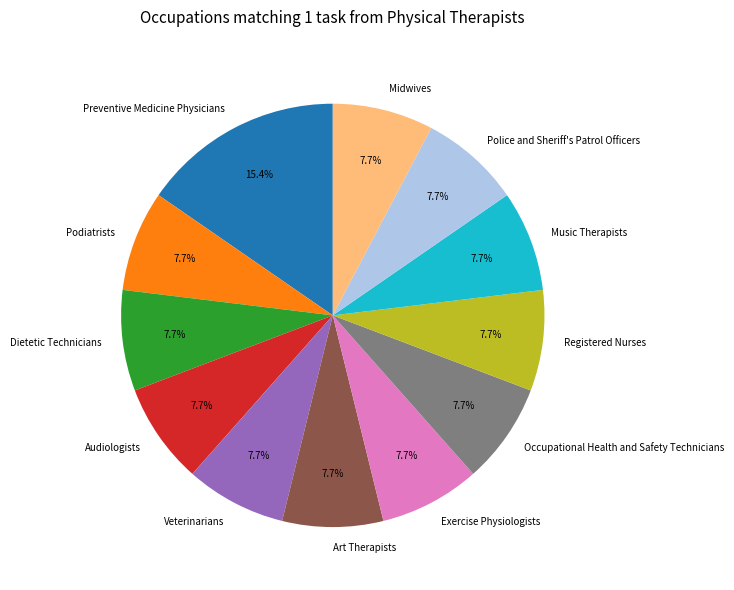

To the nearest percent, what is the average slice percentage?

8%